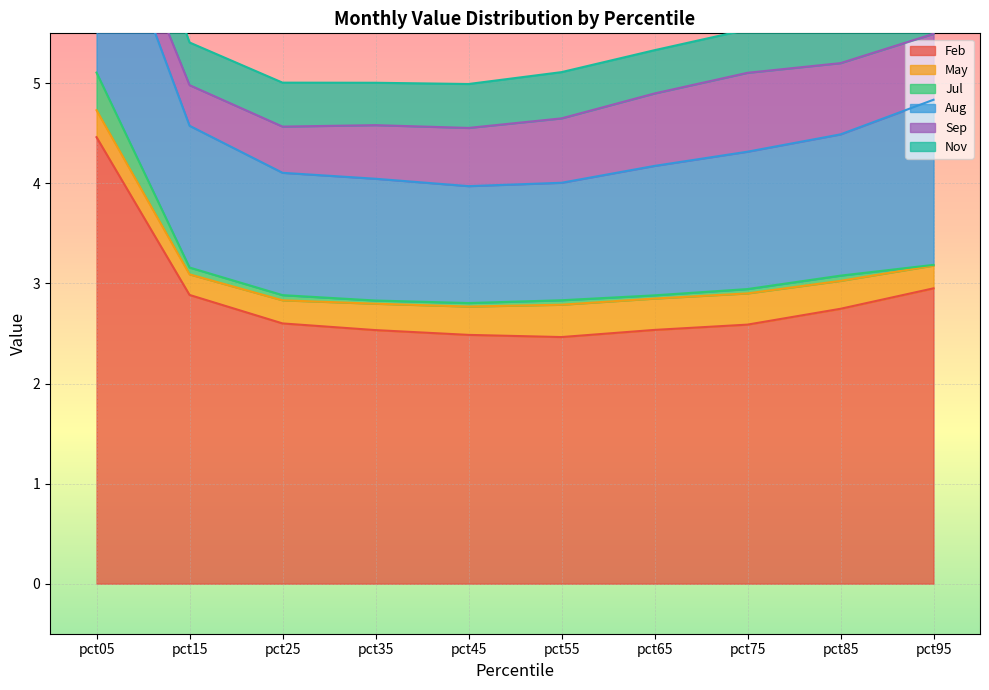

Reading right to left, extract all data points from this chart.

Feb: 3.0	2.7	2.6	2.5	2.5	2.5	2.5	2.6	2.9	4.5
May: 0.2	0.3	0.3	0.3	0.3	0.3	0.3	0.2	0.2	0.3
Jul: 0.0	0.1	0.0	0.0	0.0	0.0	0.0	0.1	0.1	0.4
Aug: 1.7	1.4	1.4	1.3	1.2	1.2	1.2	1.2	1.4	2.0
Sep: 0.7	0.7	0.8	0.7	0.6	0.6	0.5	0.5	0.4	0.2
Nov: 0.6	0.5	0.4	0.4	0.5	0.4	0.4	0.4	0.4	0.7